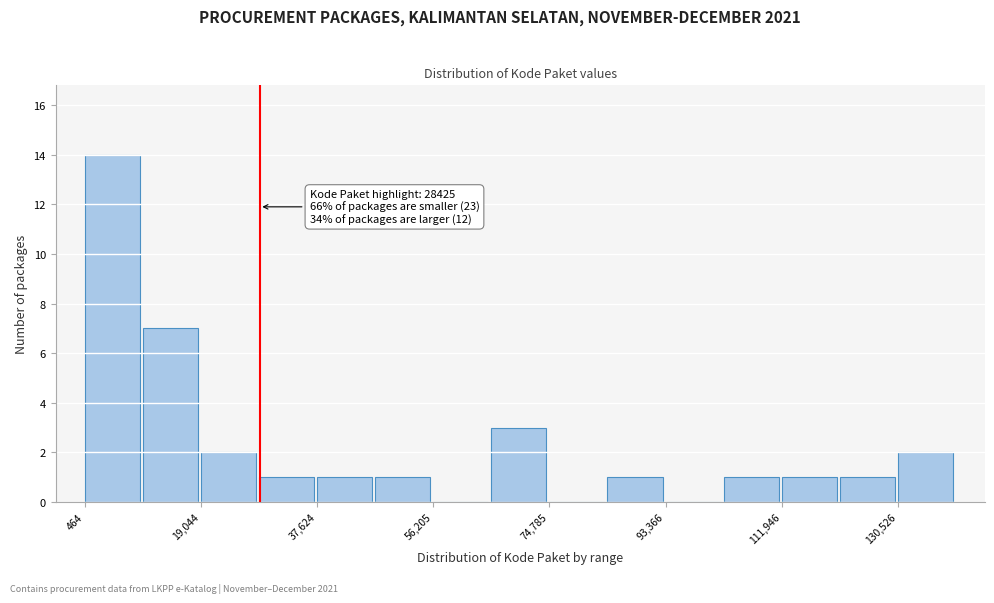

Over which range of the x-axis is the bar tallest?

0 to 10000